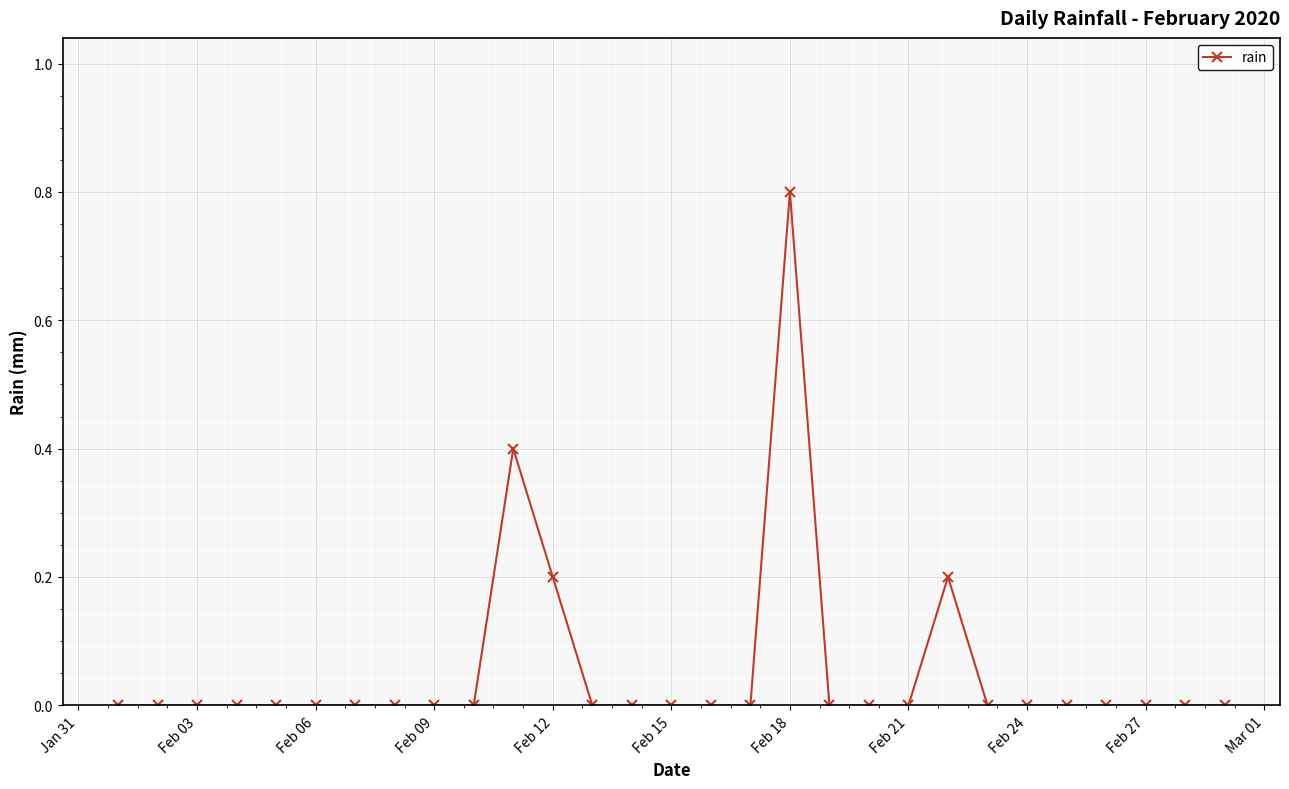

How many data points does each series have?

29